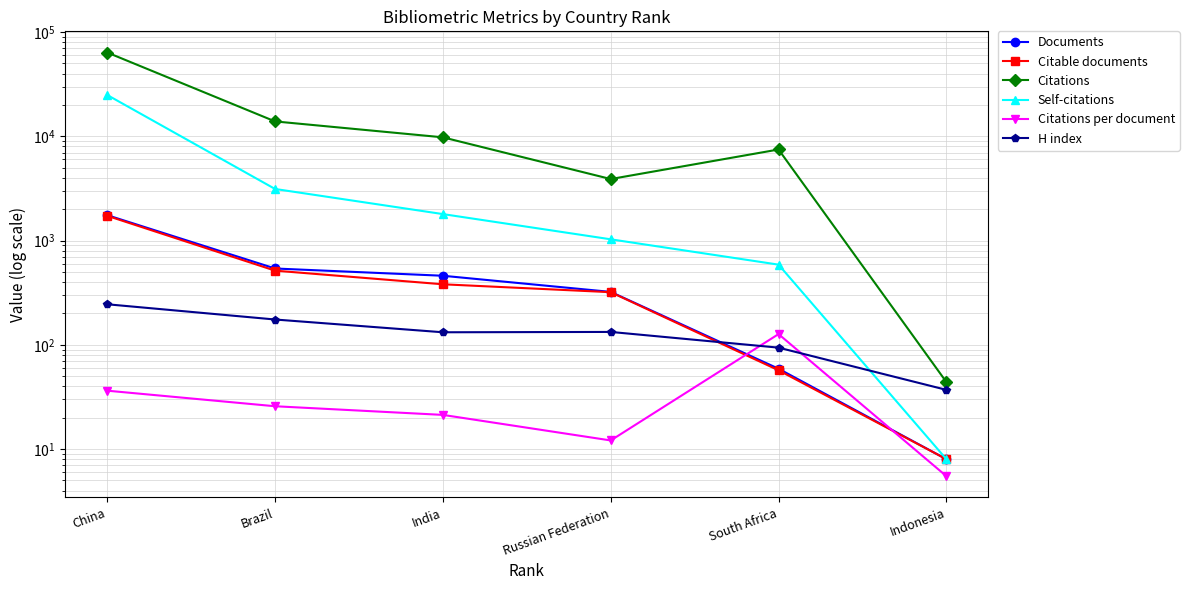

What is the difference between the second highest and second lowest values in the Citations per document series?

24.2